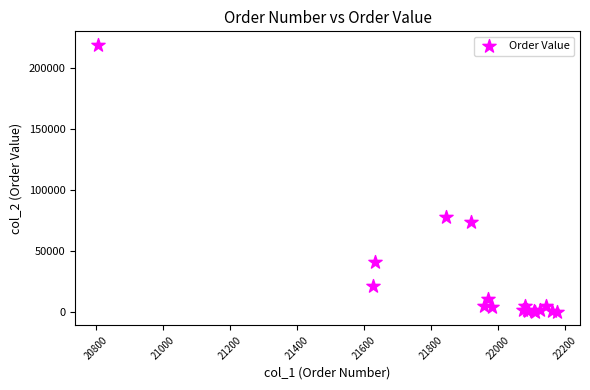

What Y value in the scatter plot is closest to 109611?

77683.0